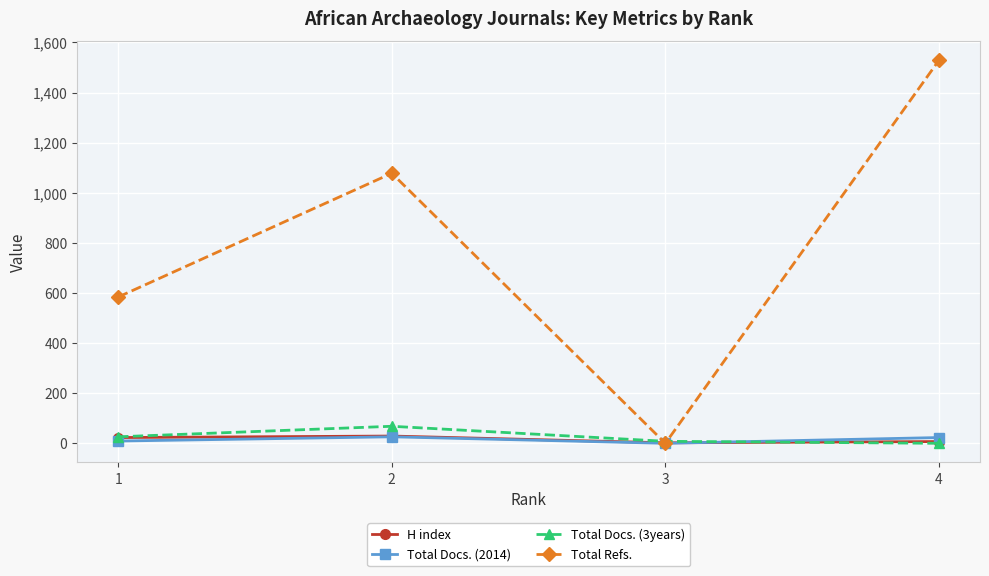

At which category is the sum across all series the highest?

4